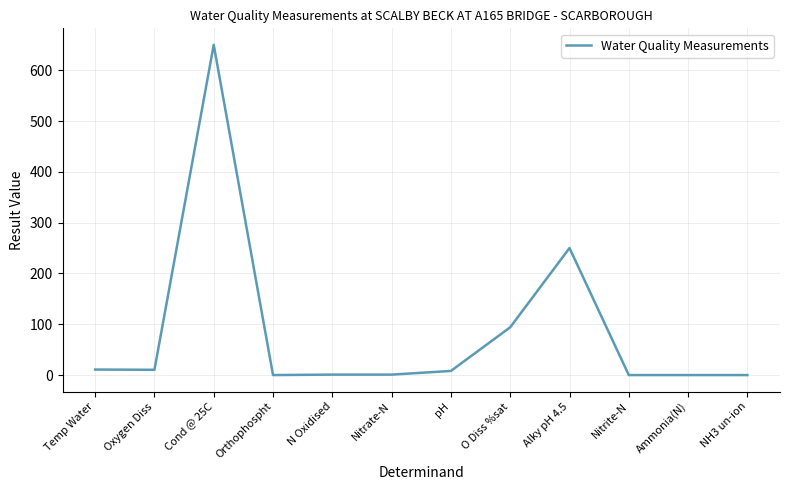

Is this an area chart (filled region under the line)?

No